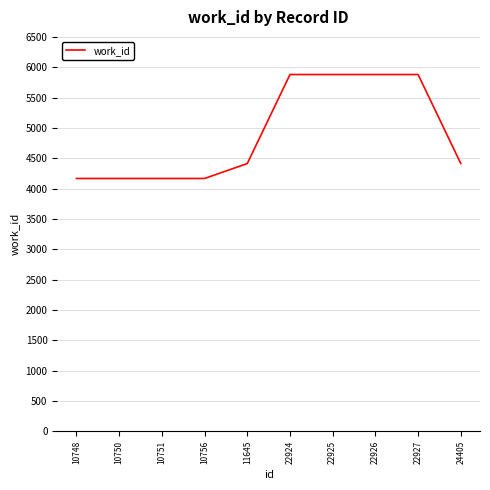

What is the ratio of the value at 22926 to the value at 10756?

1.4